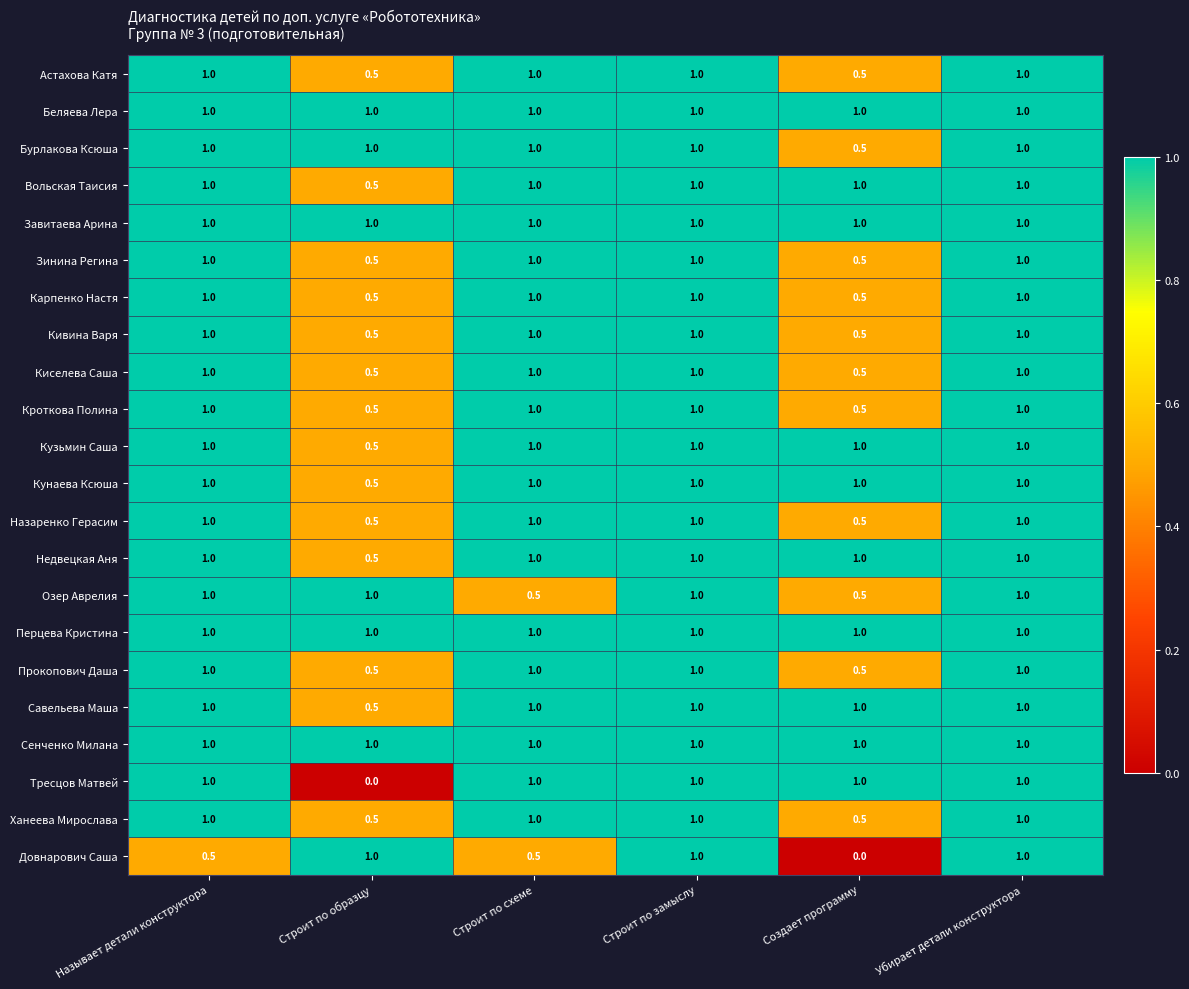

What is the highest value of the Кузьмин Саша series?

1.0